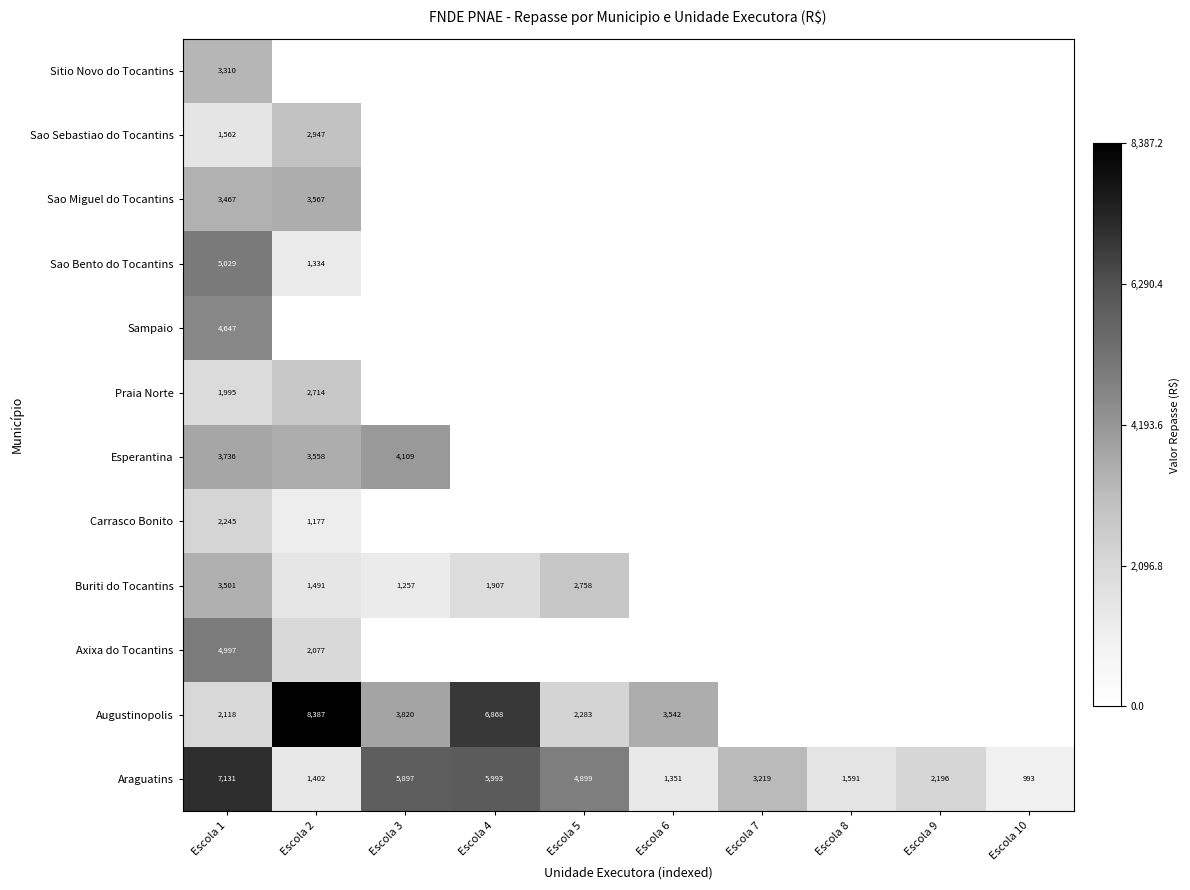

Which category has the highest value across all series?

Escola 2